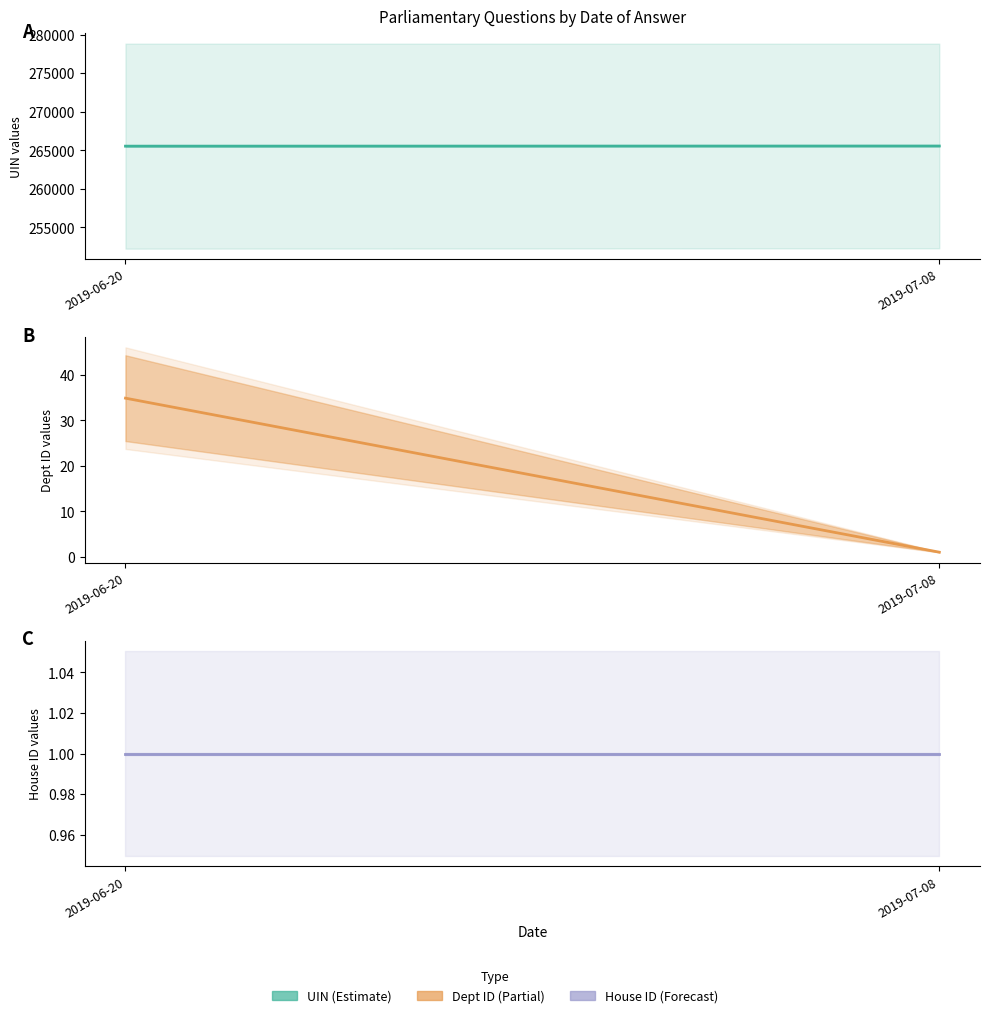

Rank the categories by uin (mean) value from highest to lowest.

2019-07-08, 2019-06-20